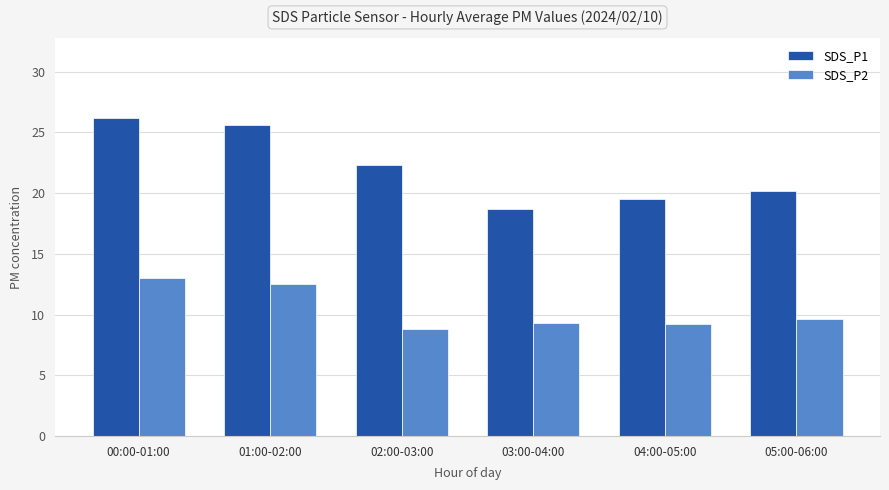

Is the value of SDS_P2 at 01:00-02:00 greater than the value of SDS_P1 at 02:00-03:00?

No